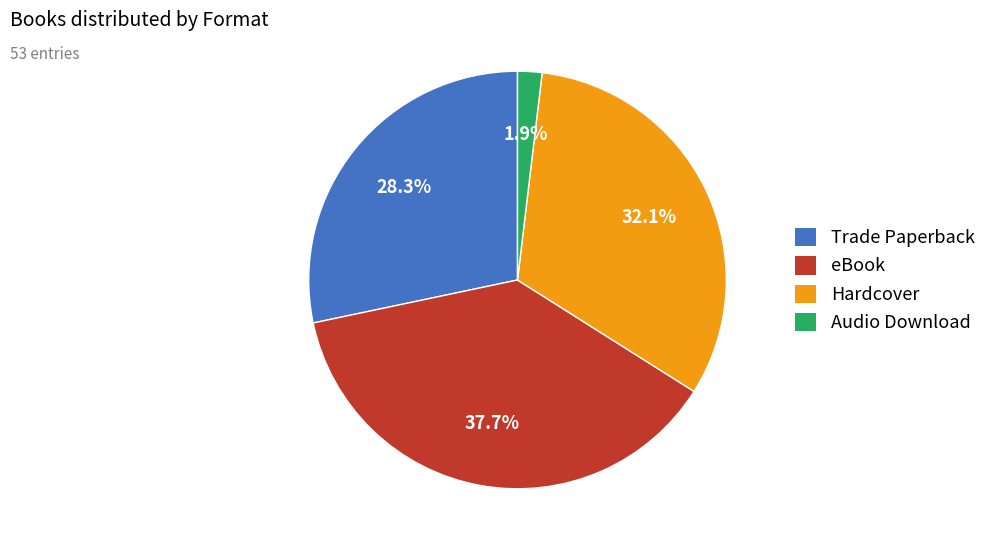

Is Trade Paperback the majority of the pie?

No